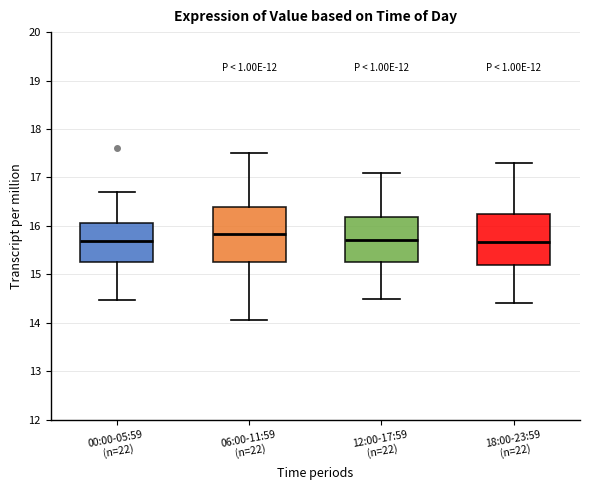

Where does the median line of the box for 12:00-17:59 (n=22) sit on the y-axis? The values are not printed on the chart, so give them approximately, as read against the axis.

15.7